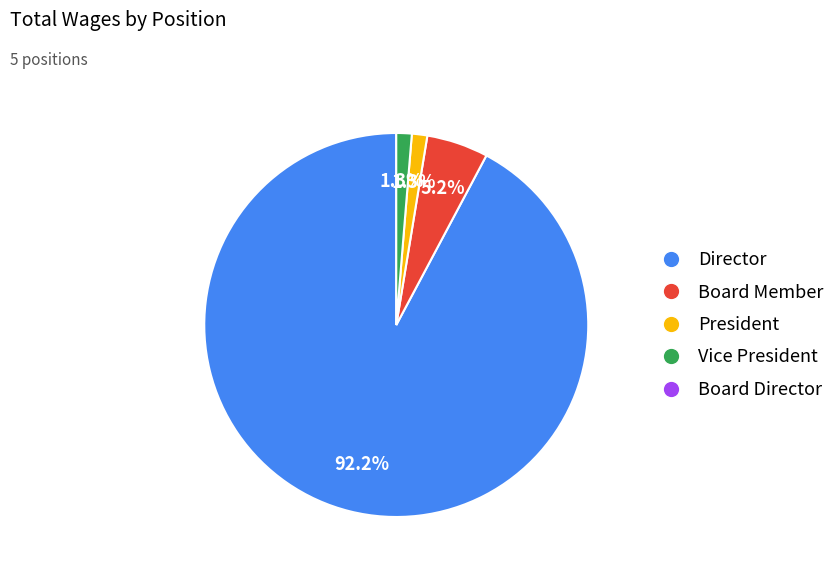

Is there any slice that represents more than half of the pie?

Yes